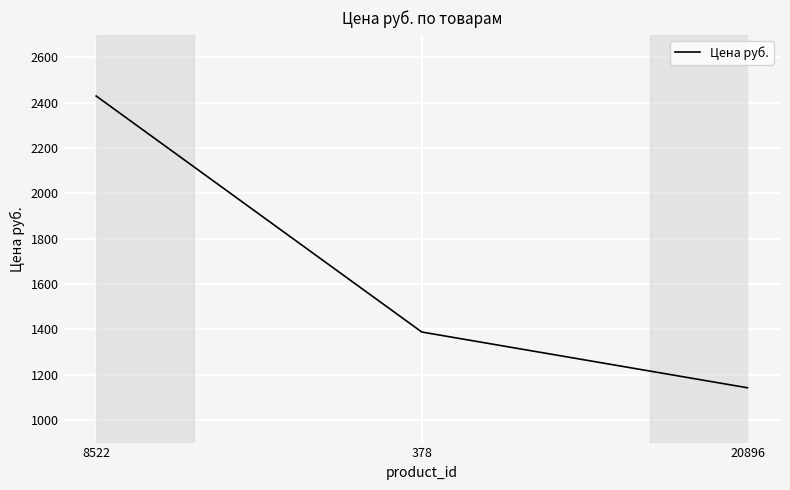

Which has a higher value, 8522 or 378?

8522